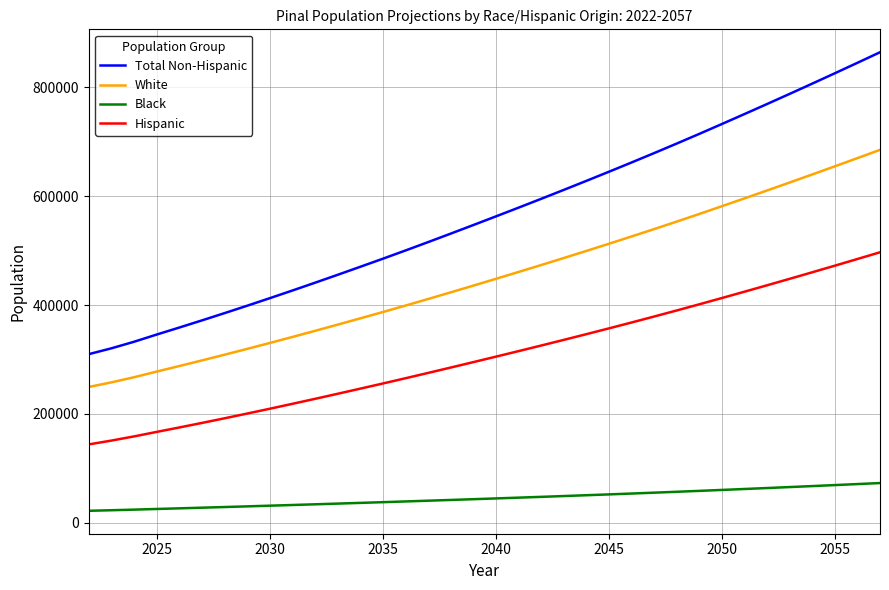

Which series has the widest spread of values?

Total Non-Hispanic